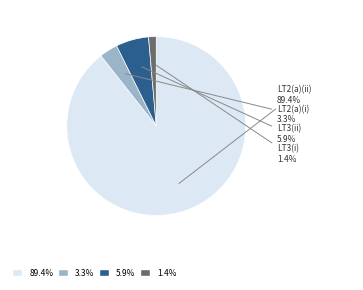

Does any single category account for the majority?

Yes